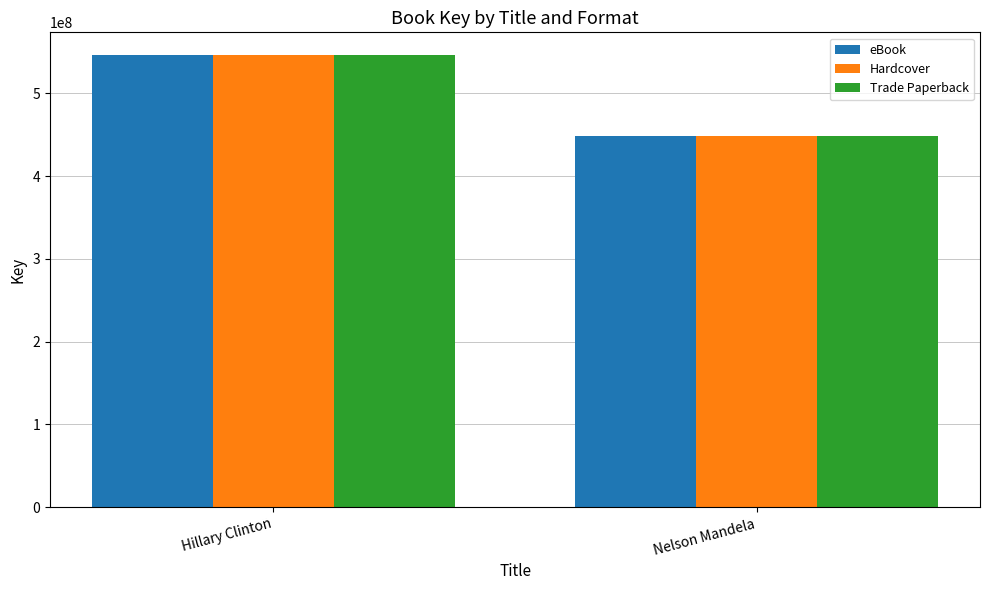

The value of Hardcover at Nelson Mandela is 272520826. True or false?

False